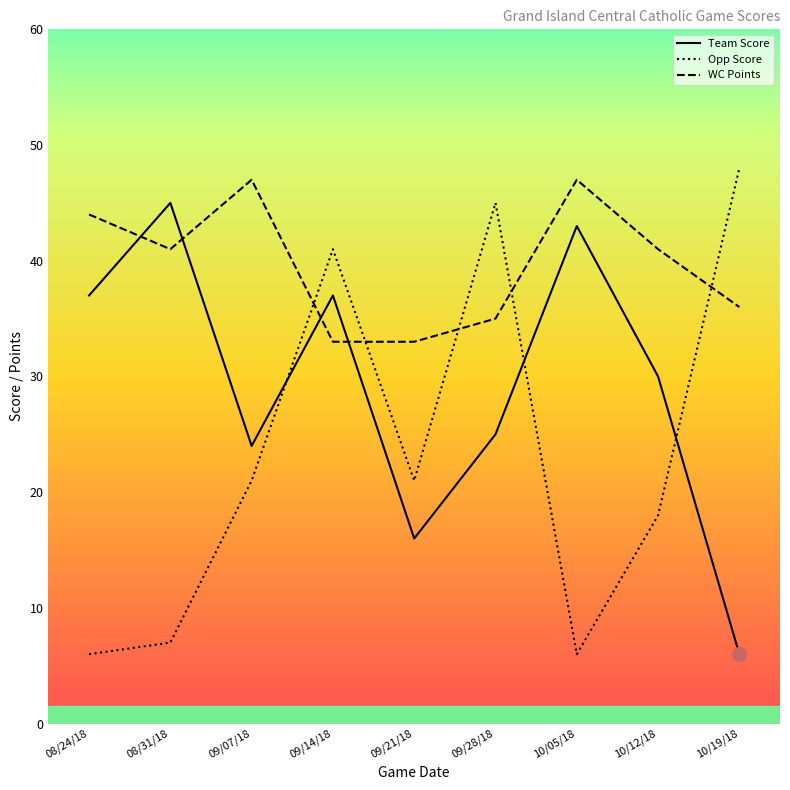

What is the approximate value of Opp Score at 09/21/18?

21